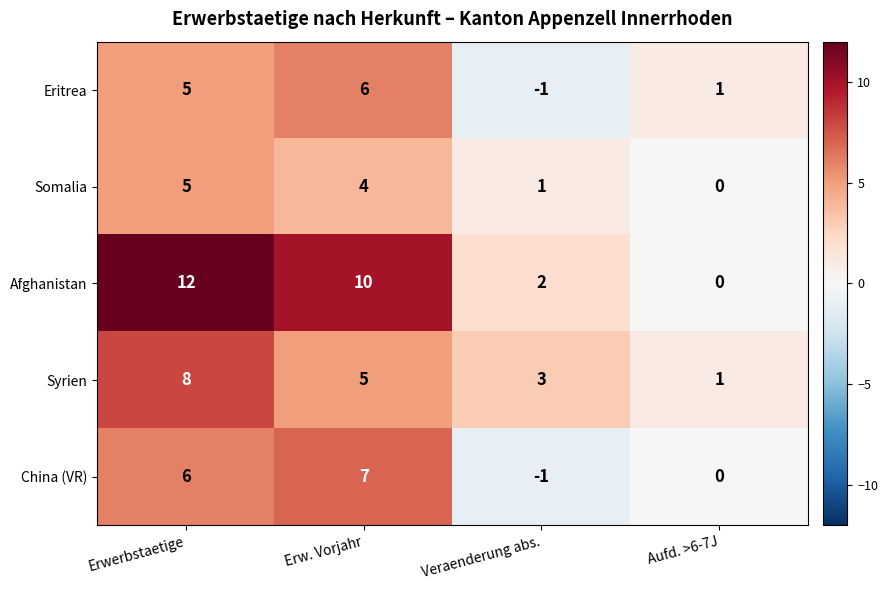

How many Eritrea values are between 1 and 6?

3